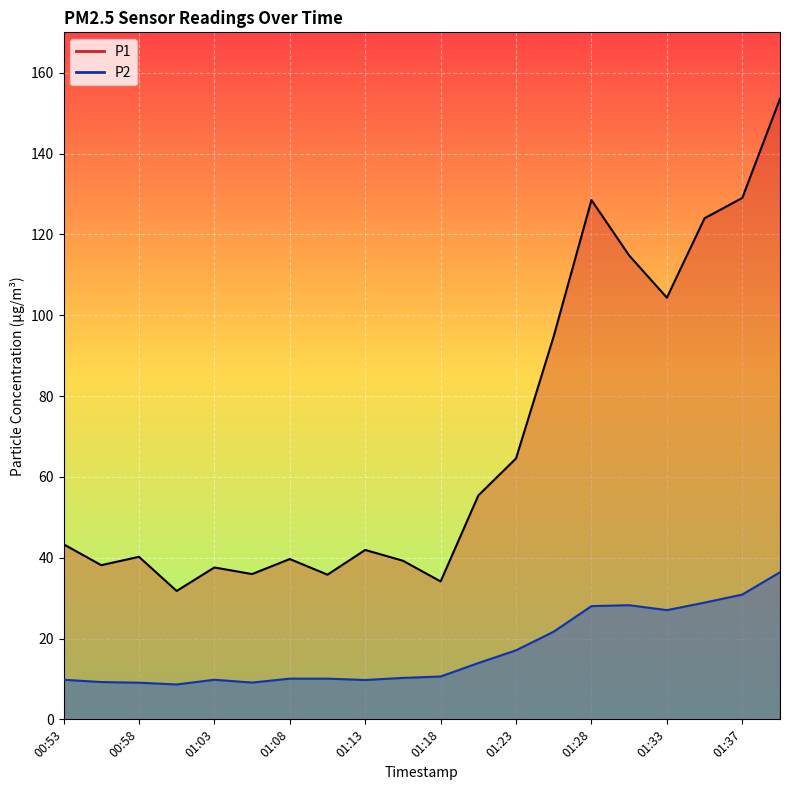

How many values in the P2 series are below 10?

7